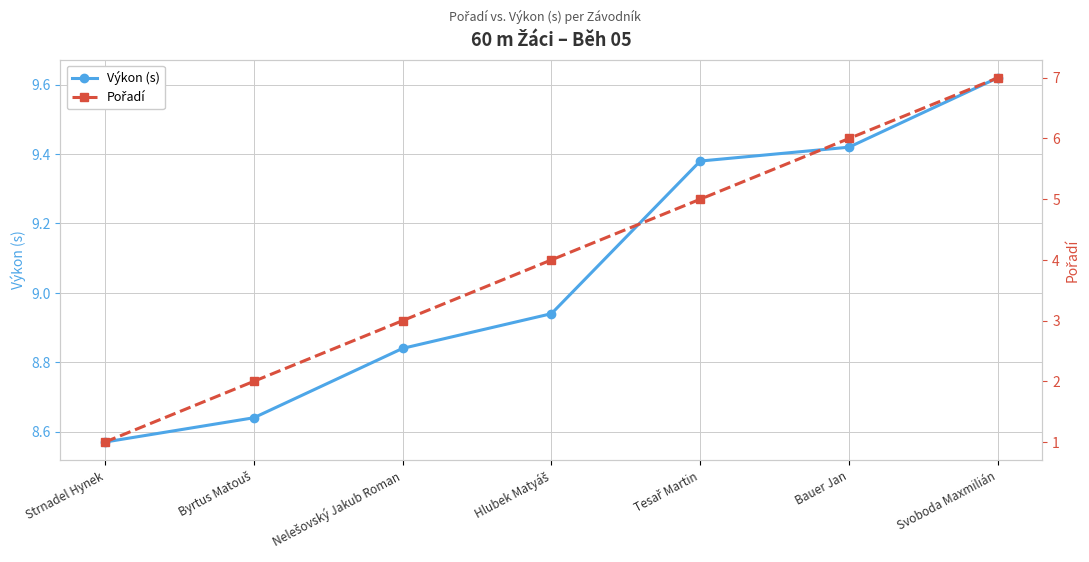

At which category is the sum across all series the highest?

Svoboda Maxmilián